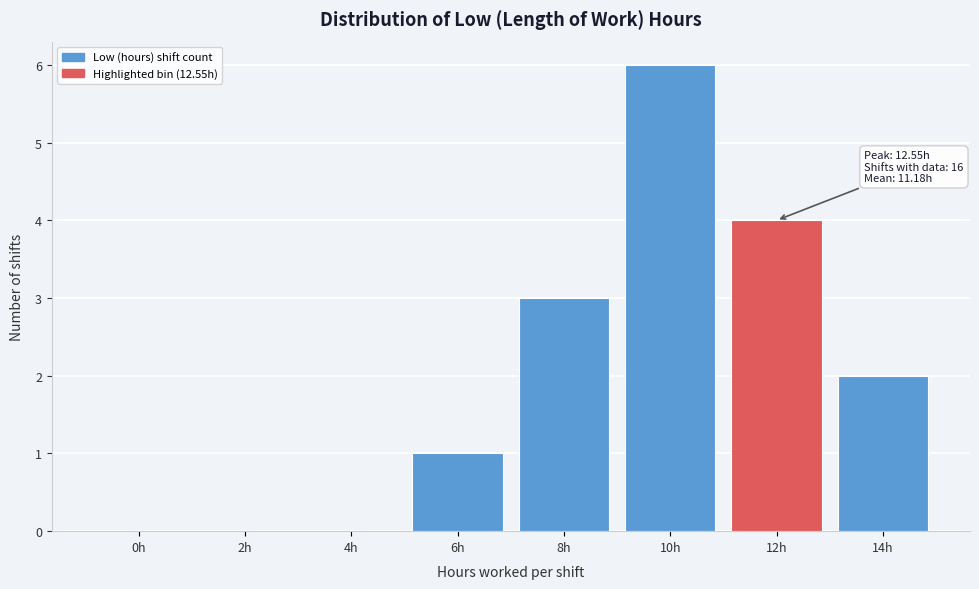

Reading left to right, extract all data points from this chart.

0h=0	2h=0	4h=0	6h=1	8h=3	10h=6	12h=4	14h=2